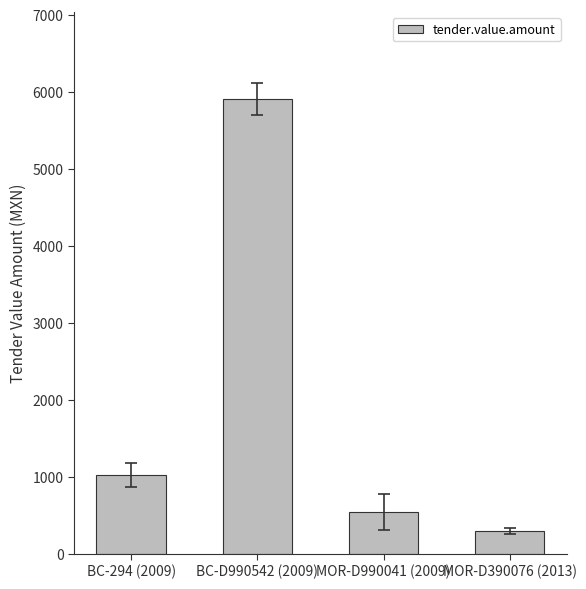

How many distinct data groups are displayed?

1